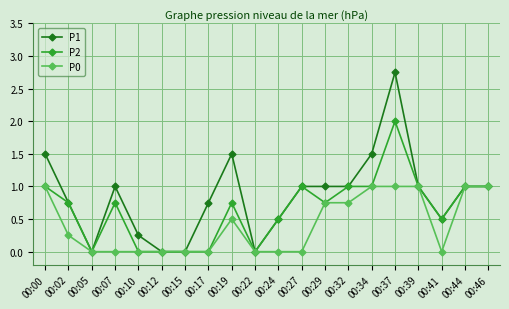

Is the value of P1 at 00:44 greater than the value of P0 at 00:27?

Yes